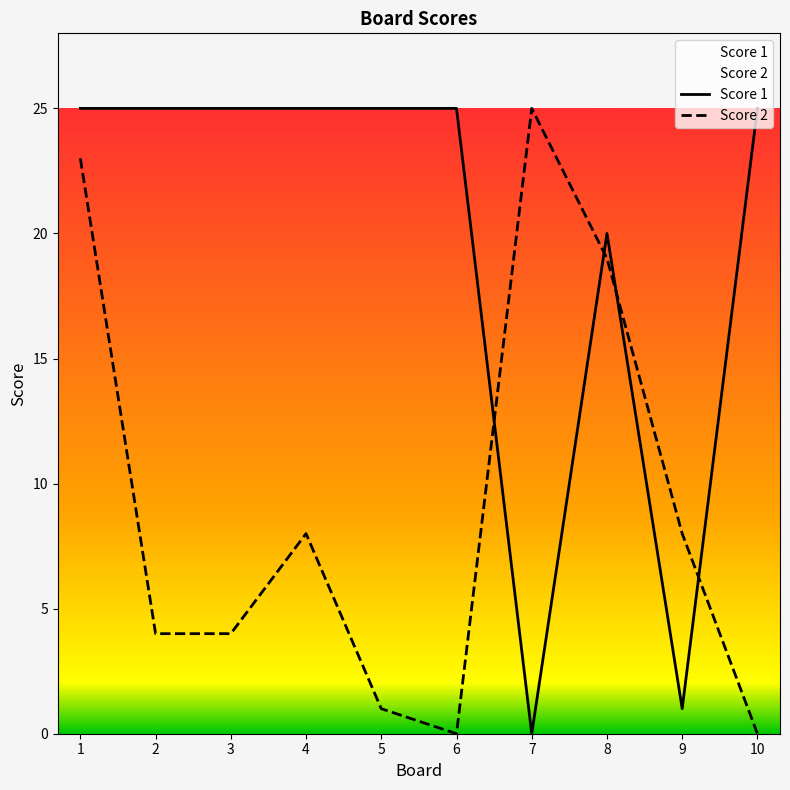

True or false: Score 1 has a value of 37 at 4.

False